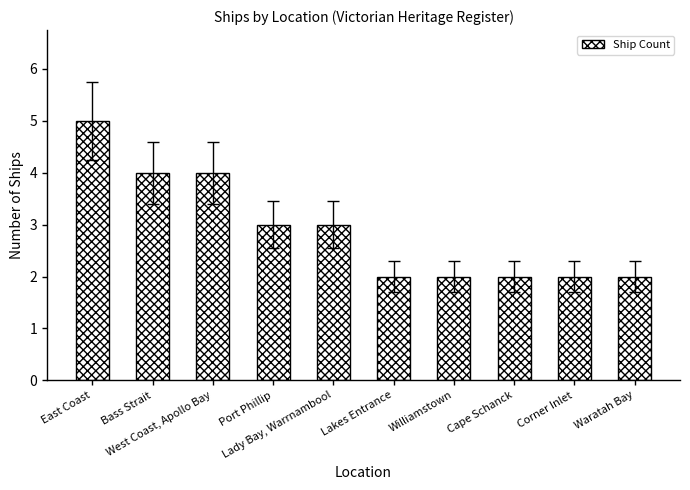

What is the ratio of the value at Bass Strait to the value at Waratah Bay?

2.0